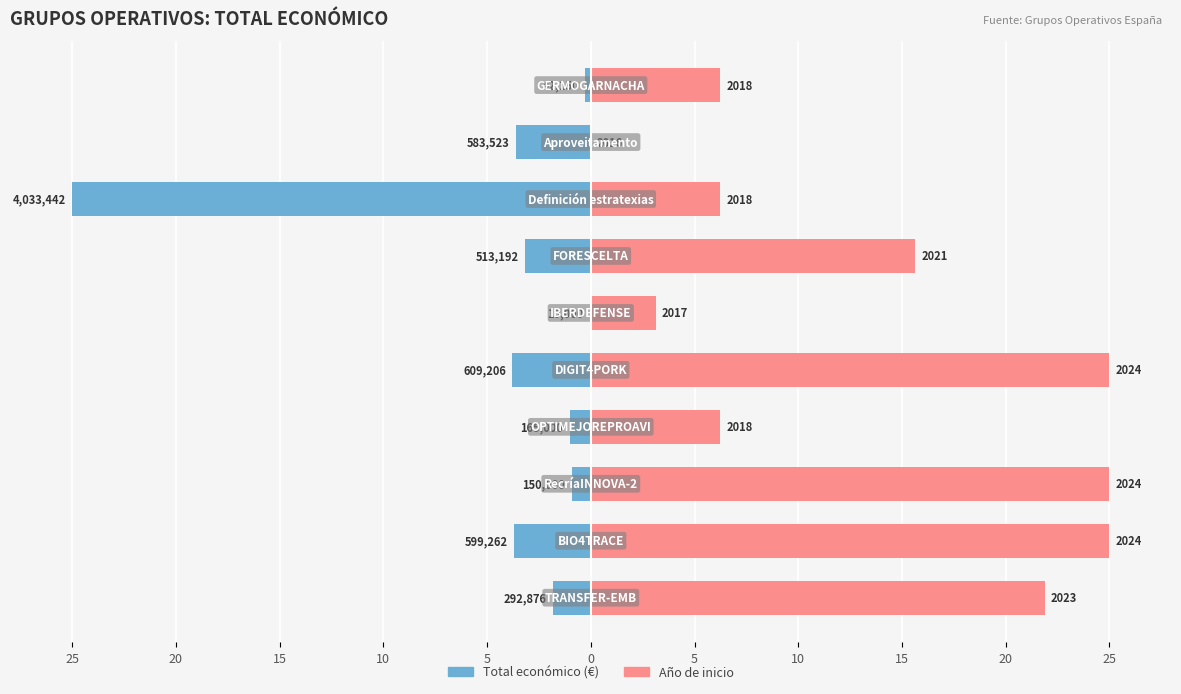

Is the value of Año de inicio (offset desde 2016) at 25 greater than the value of Total económico at 10?

Yes